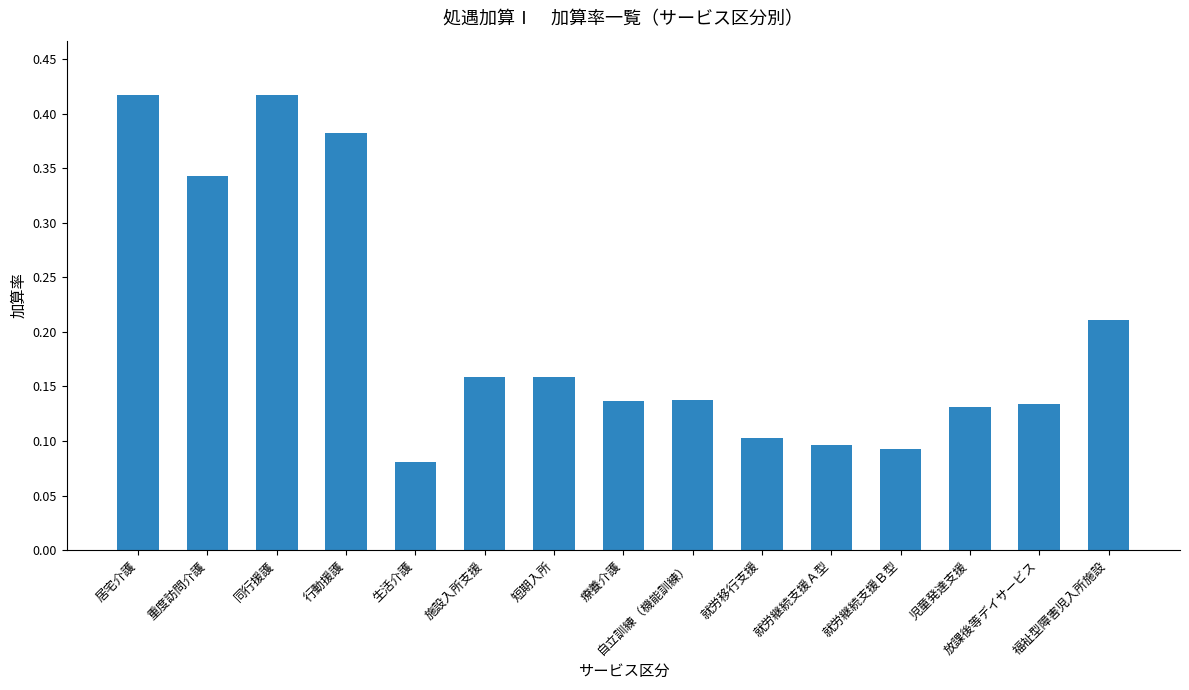

What is the sum of all values?

3.0